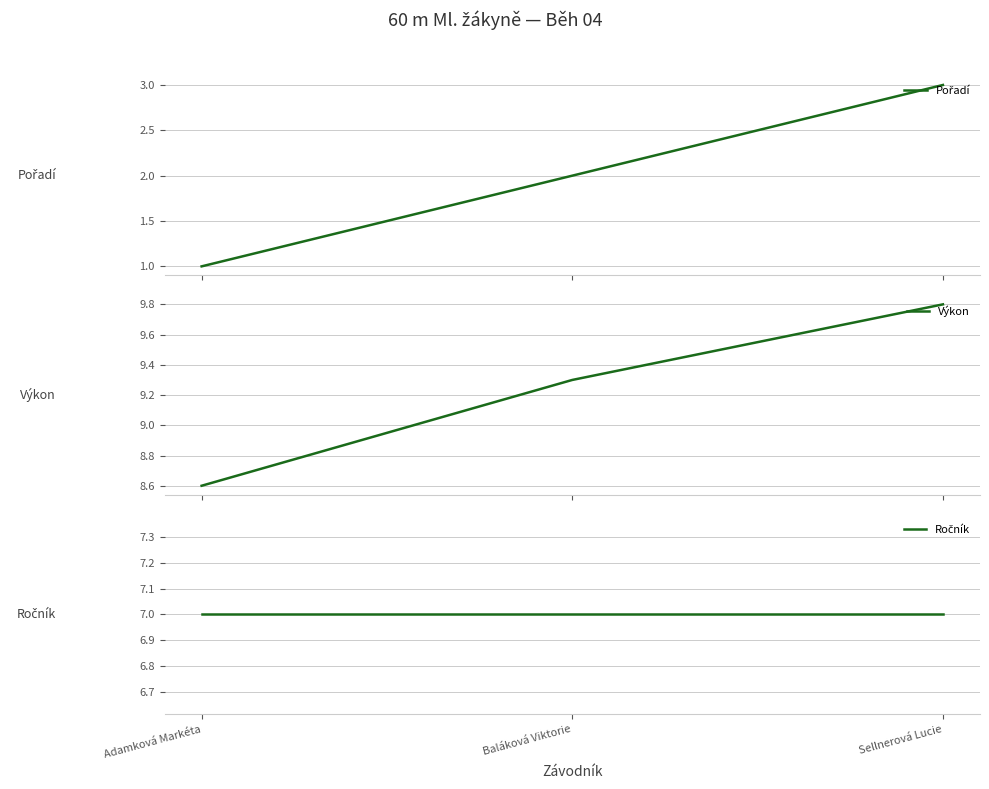

What is the maximum value for Výkon?

9.8